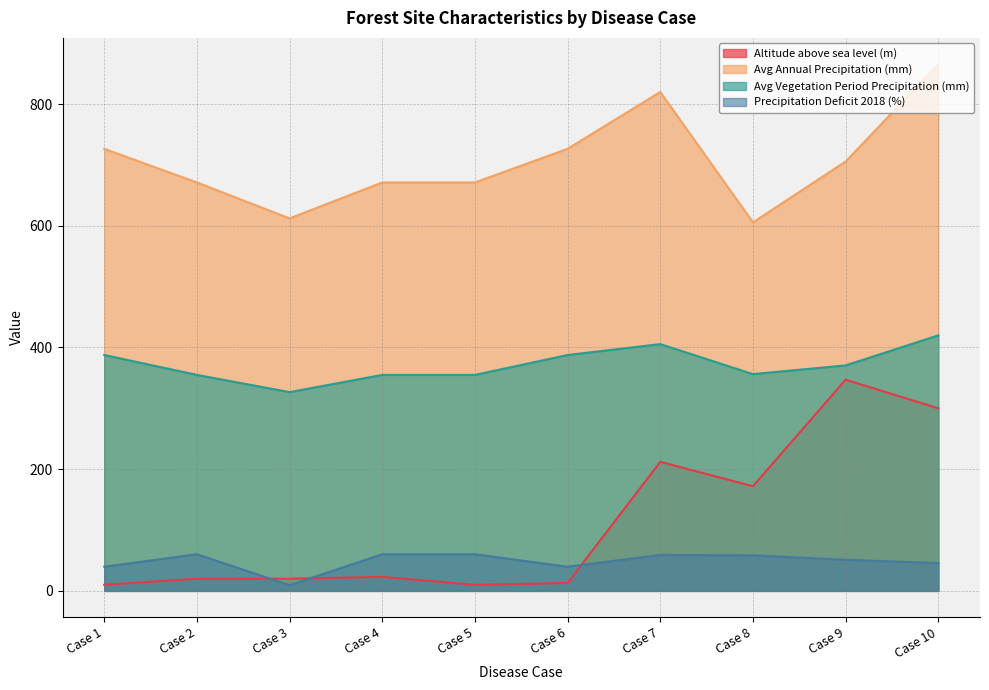

What is the total value across all series at Case 8?

1192.1